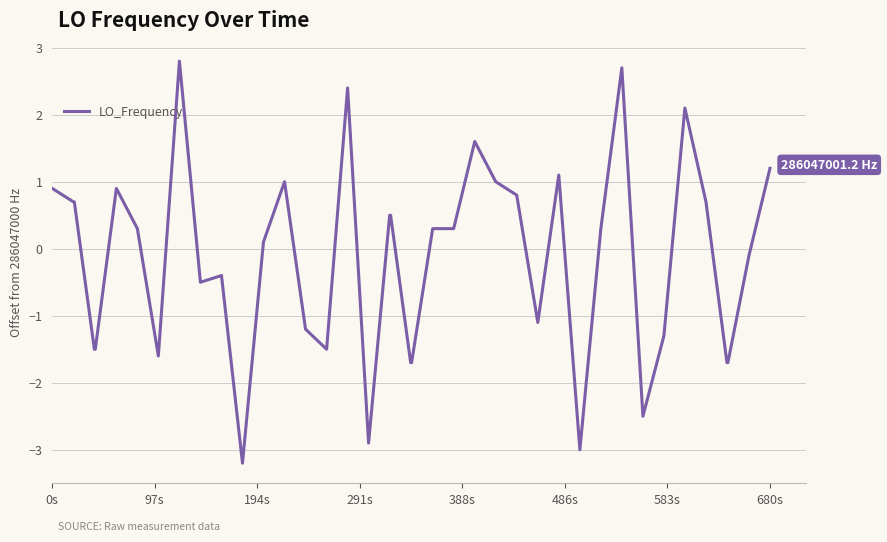

What is the maximum value shown in the chart?

2.8